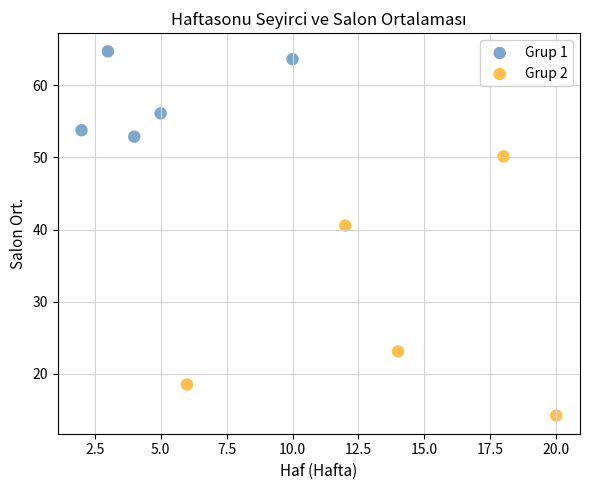

What are all the series names shown in the legend?

Grup 1, Grup 2